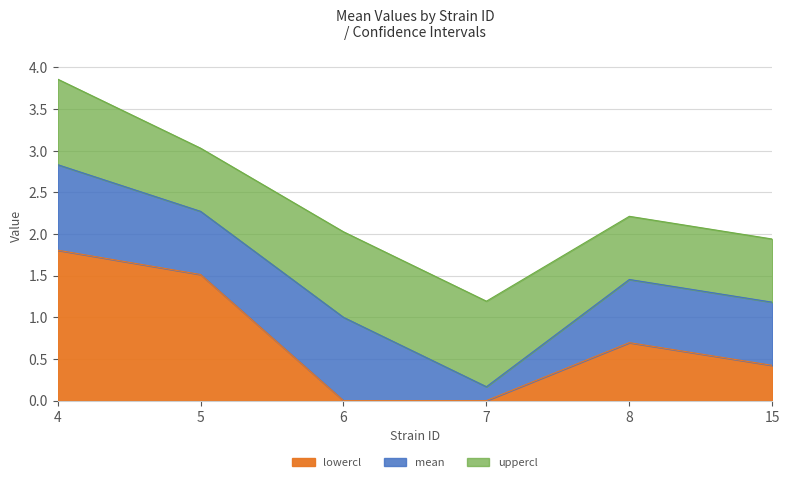

What value does the mean series have at 5?

2.3